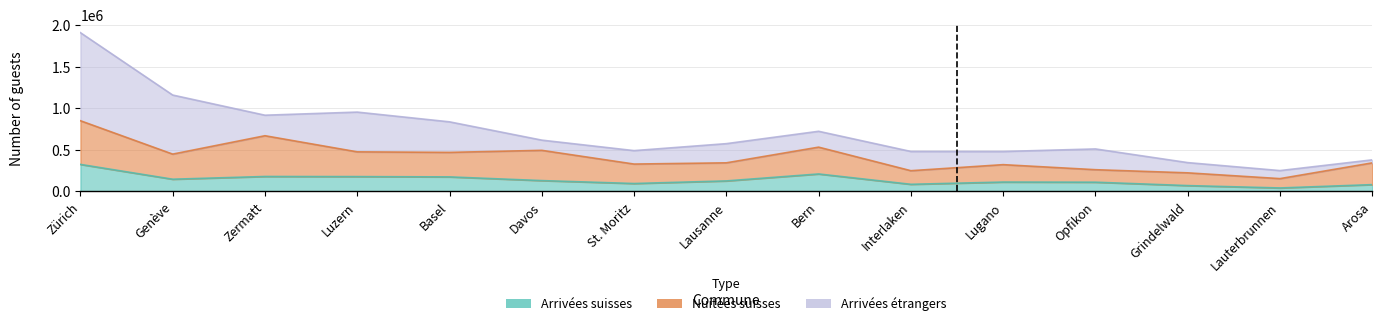

At which label is Arrivées suisses closest to 183903?

Zermatt